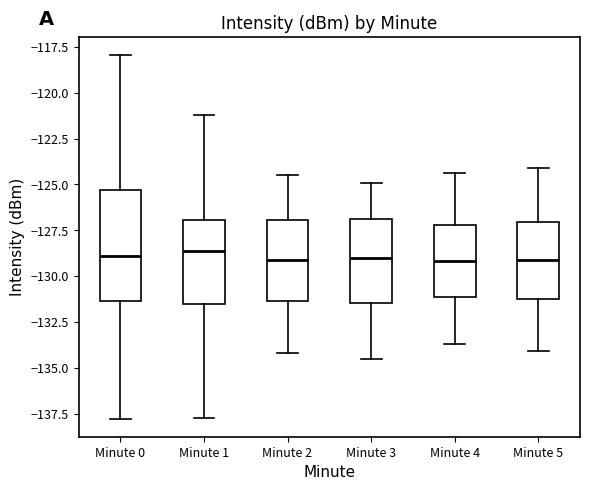

Reading left to right, read every box against the y-axis: the position of its median line, the range the box covers, and the ends of its whiskers. The values are not printed on the chart, so give them approximately, as read against the axis.

Minute 0: median -129.0, box -131.5 to -125.5, whiskers -138.0 to -118.0
Minute 1: median -128.5, box -131.5 to -127.0, whiskers -137.5 to -121.0
Minute 2: median -129.0, box -131.5 to -127.0, whiskers -134.0 to -124.5
Minute 3: median -129.0, box -131.5 to -127.0, whiskers -134.5 to -125.0
Minute 4: median -129.0, box -131.0 to -127.0, whiskers -133.5 to -124.5
Minute 5: median -129.0, box -131.0 to -127.0, whiskers -134.0 to -124.0